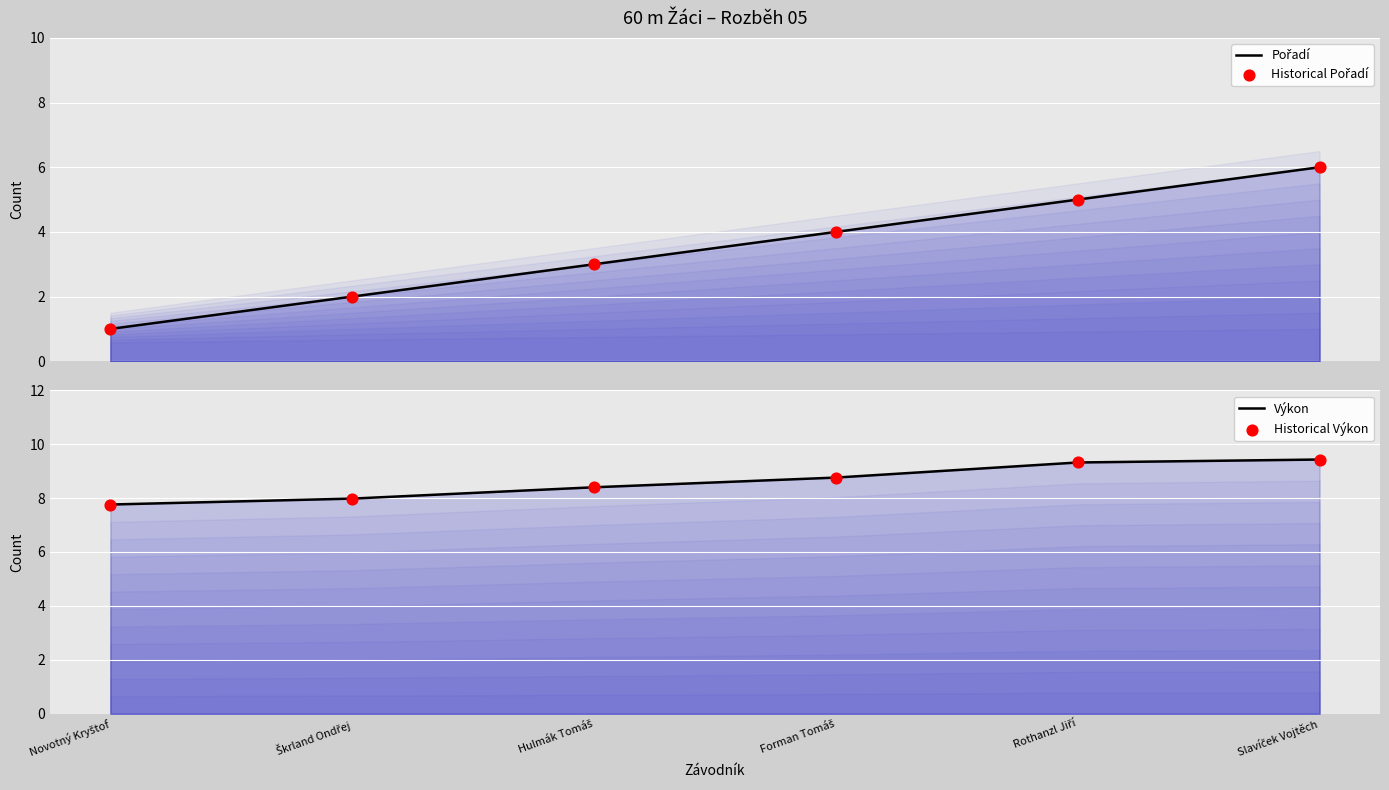

Which series contains the lowest Y value?

Pořadí